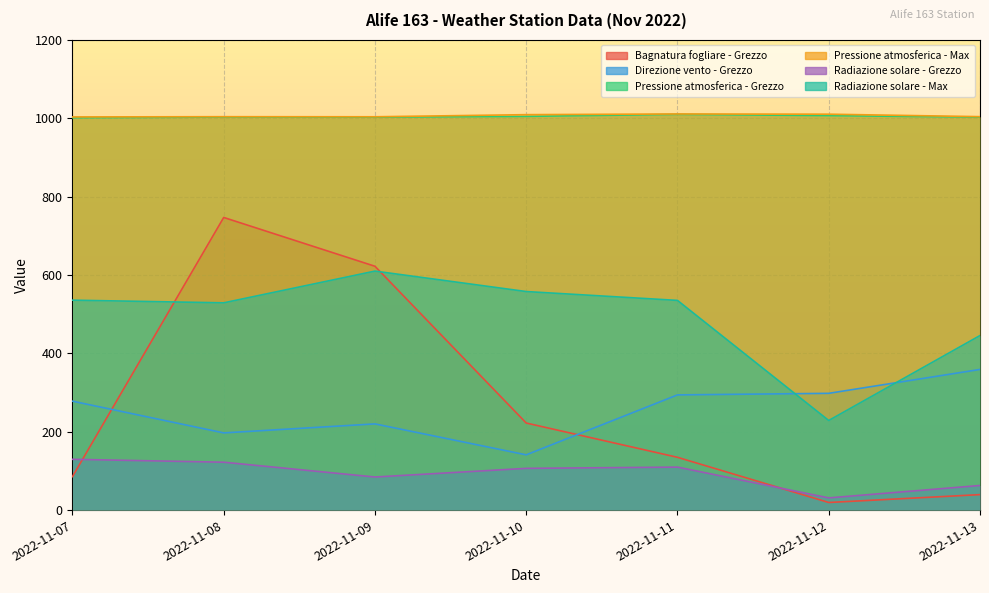

Which series has the largest total across all categories?

Pressione atmosferica - Max